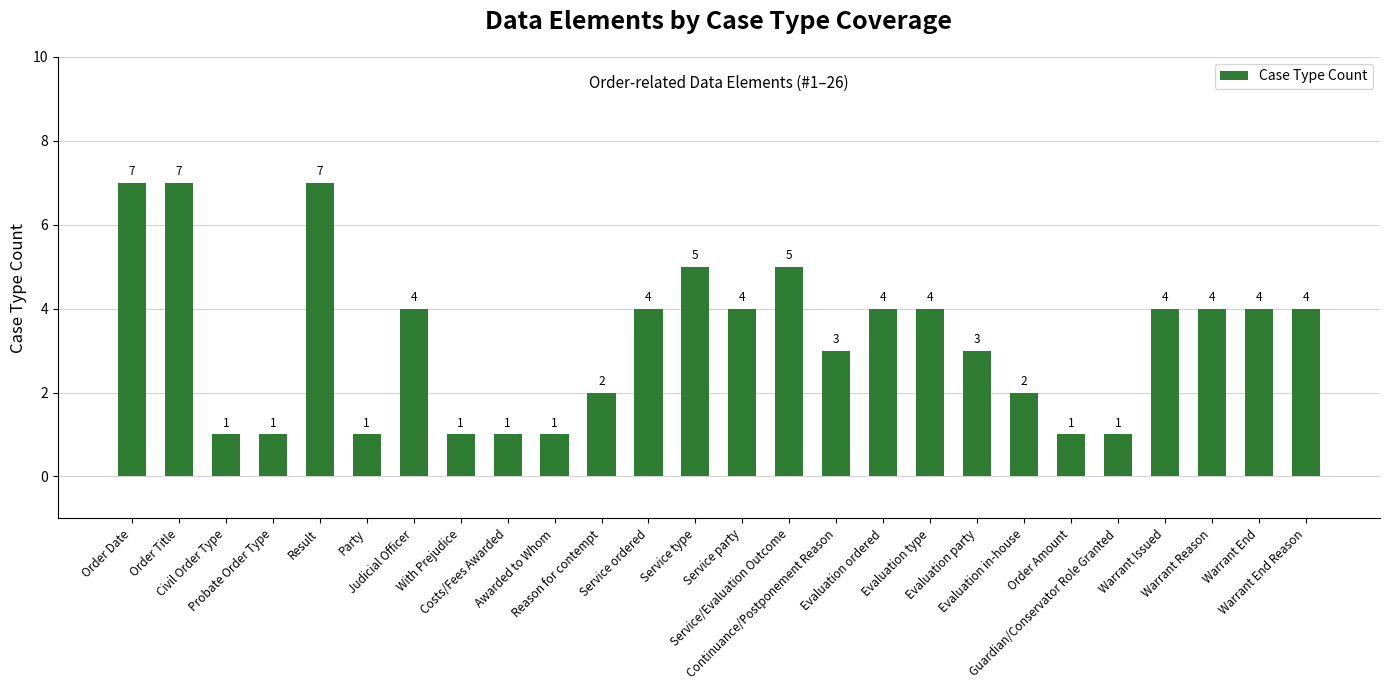

At which label does the data first exceed 4?

Order Date